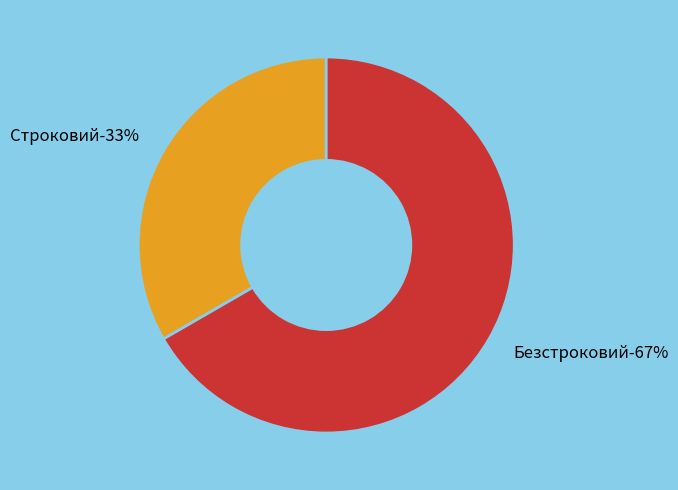

How many segments does this pie chart have?

2